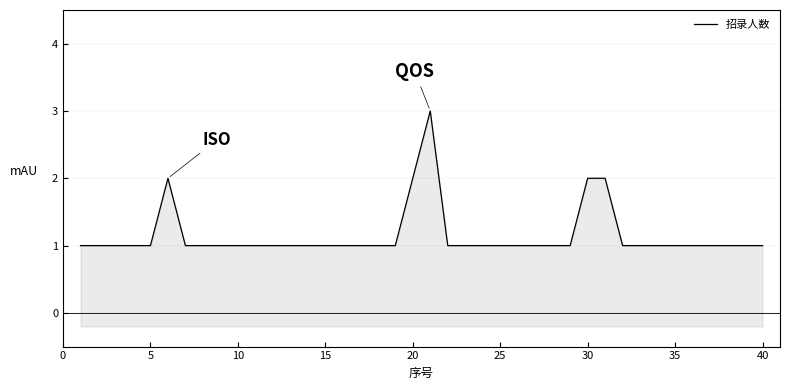

How many points are higher than both their immediate neighbors (excluding endpoints)?

2